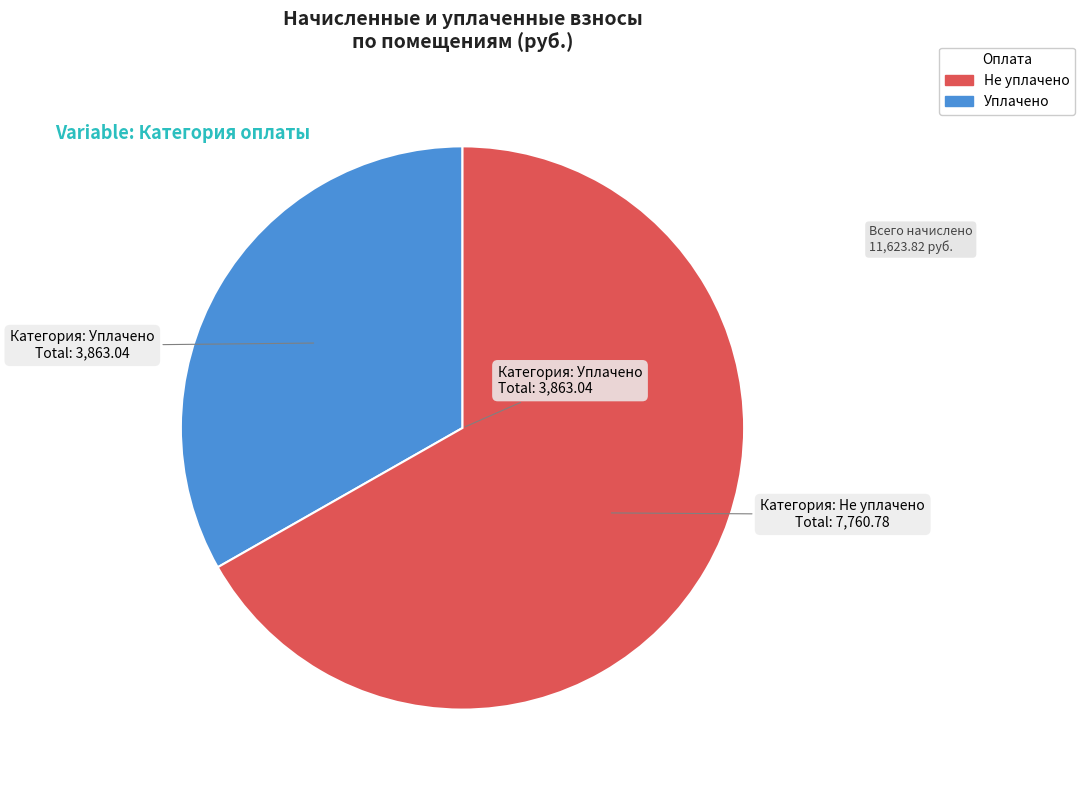

Does any single category account for the majority?

Yes